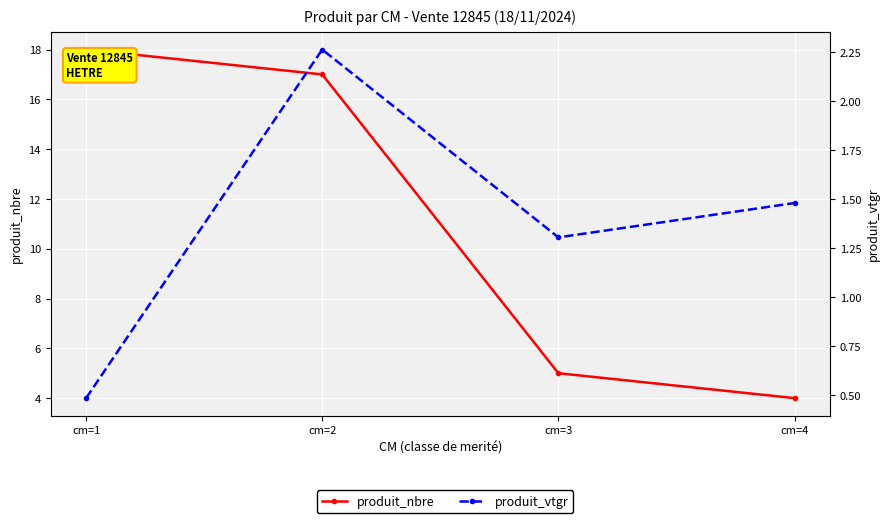

What is the difference between the second highest and minimum values in the produit_nbre series?

13.0